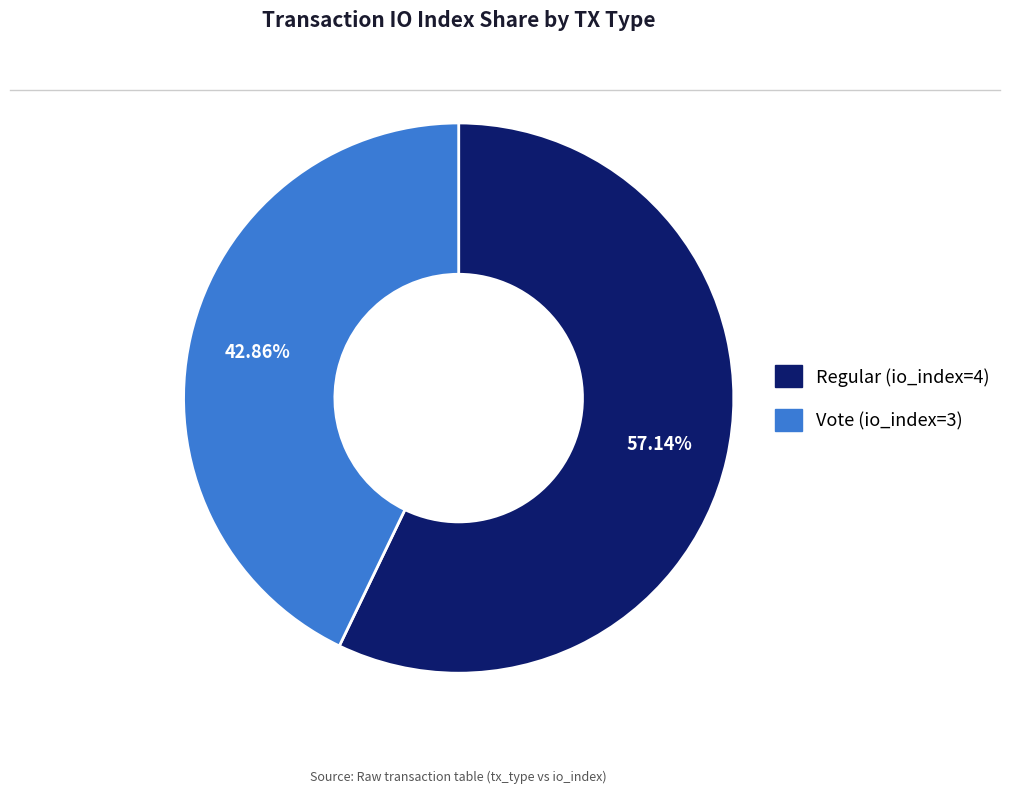

How many slices are in this pie chart?

2